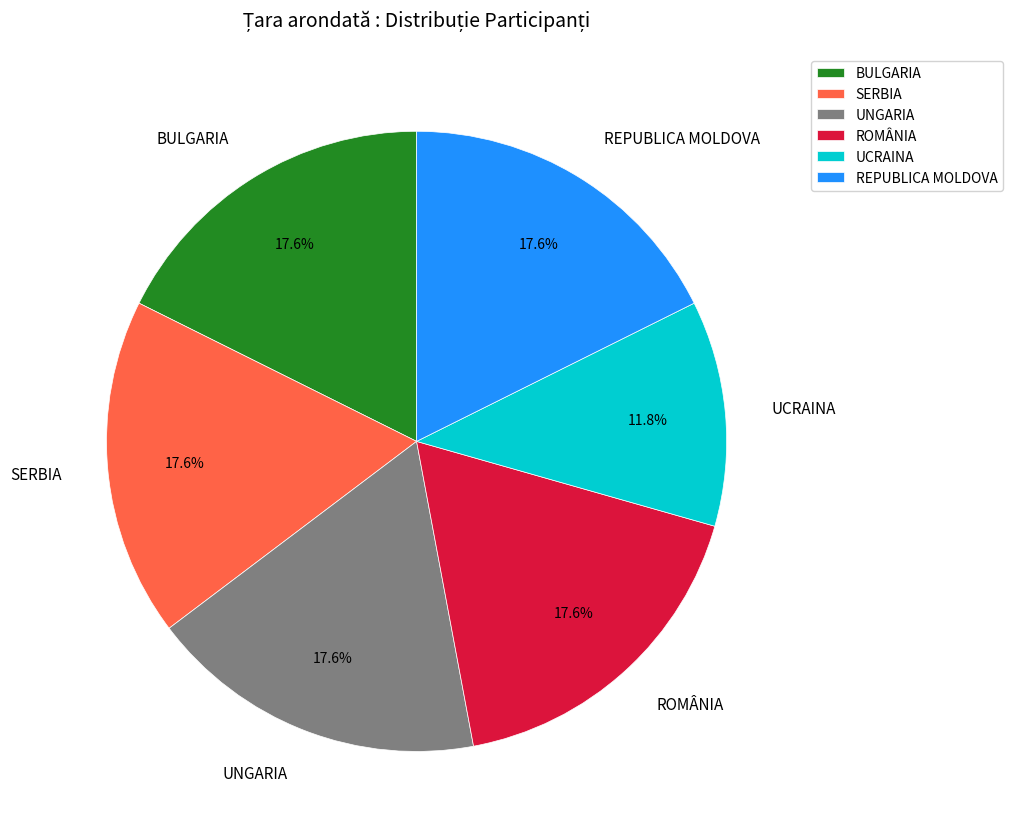

Combined, do ROMÂNIA and UNGARIA account for over 50%?

No